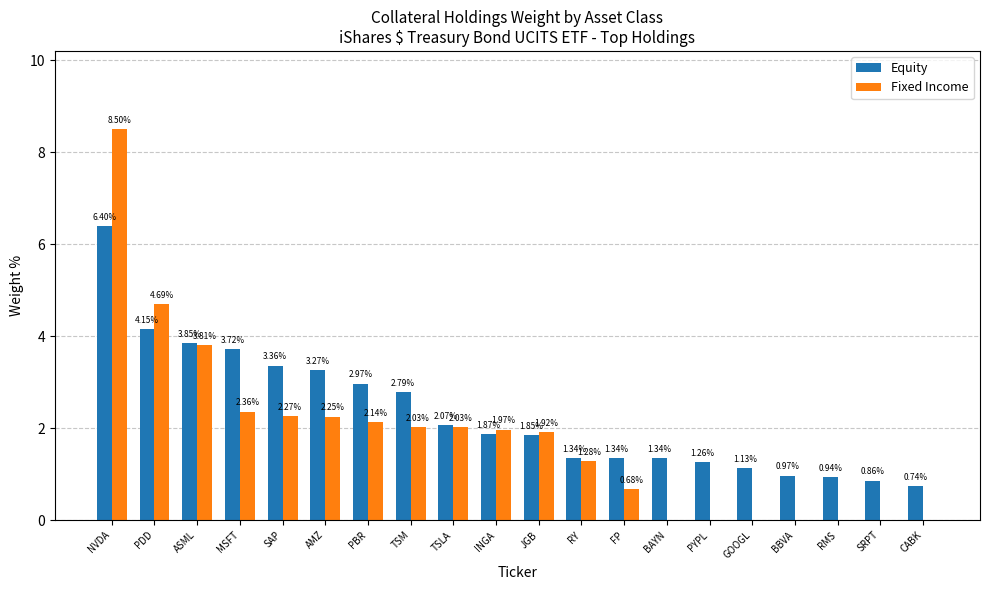

At which label is Fixed Income closest to 4?

ASML